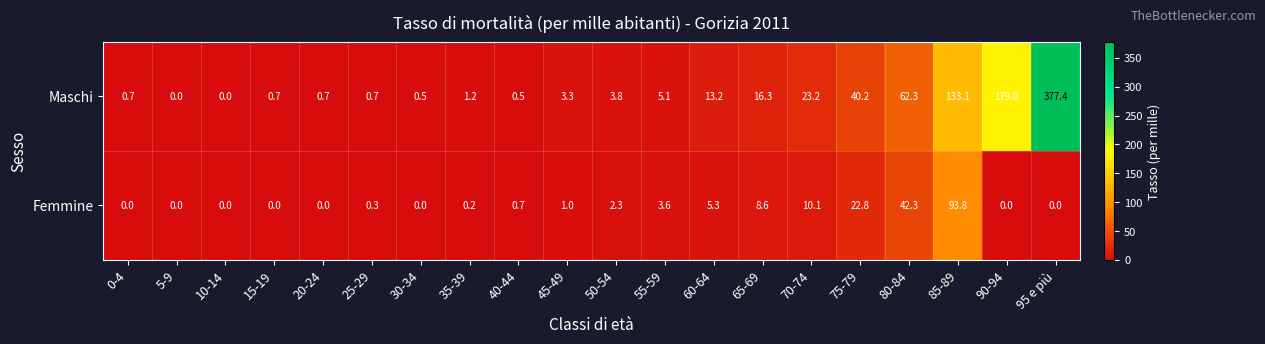

What is the sum of the Maschi values at 45-49 and 15-19?

4.0